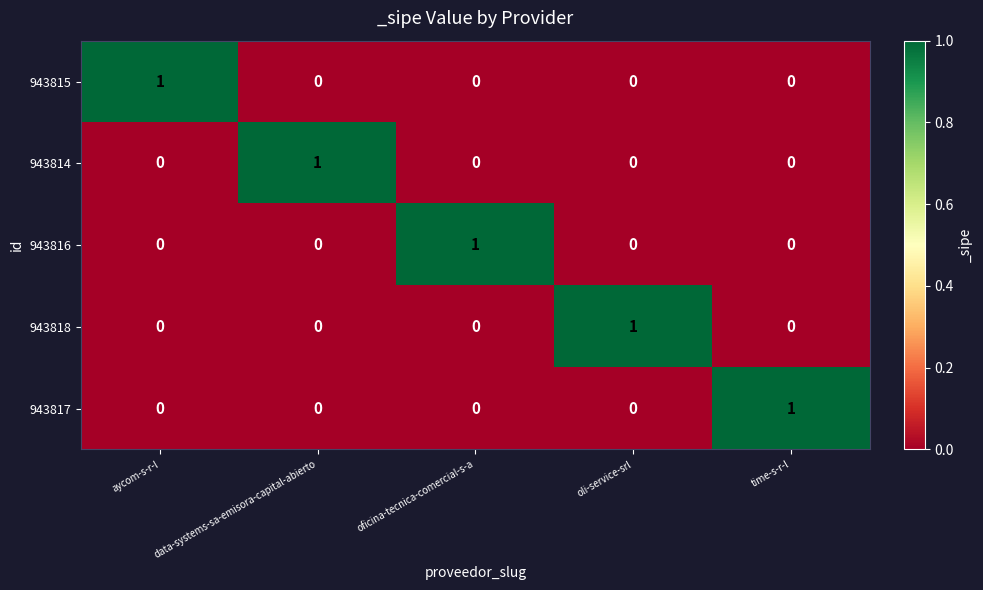

How many data points does each series have?

5